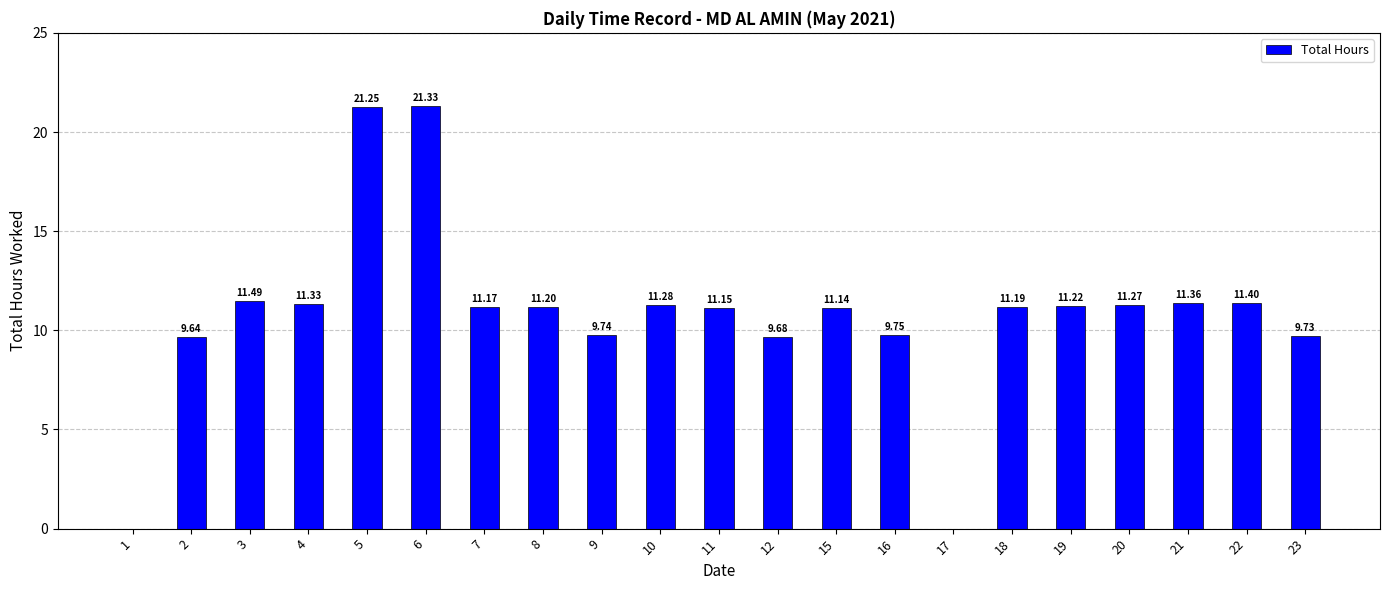

Which has a higher value, 22 or 23?

22